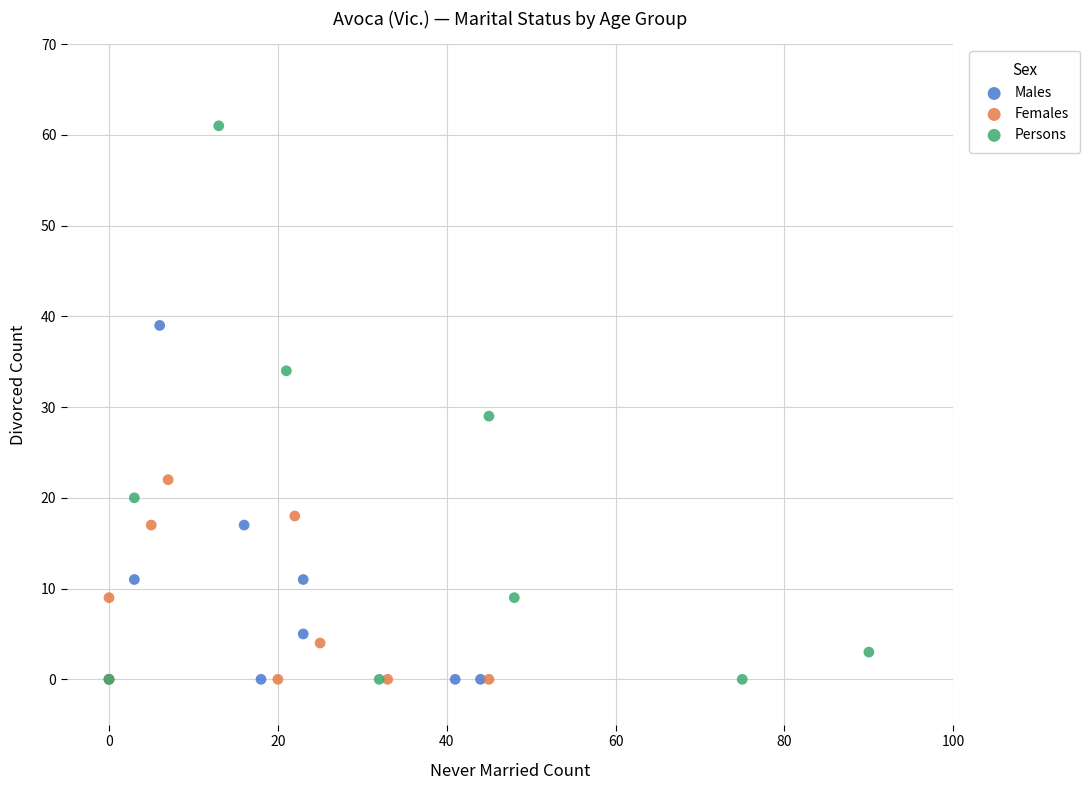

Which series has the largest Y range (max minus min)?

Persons